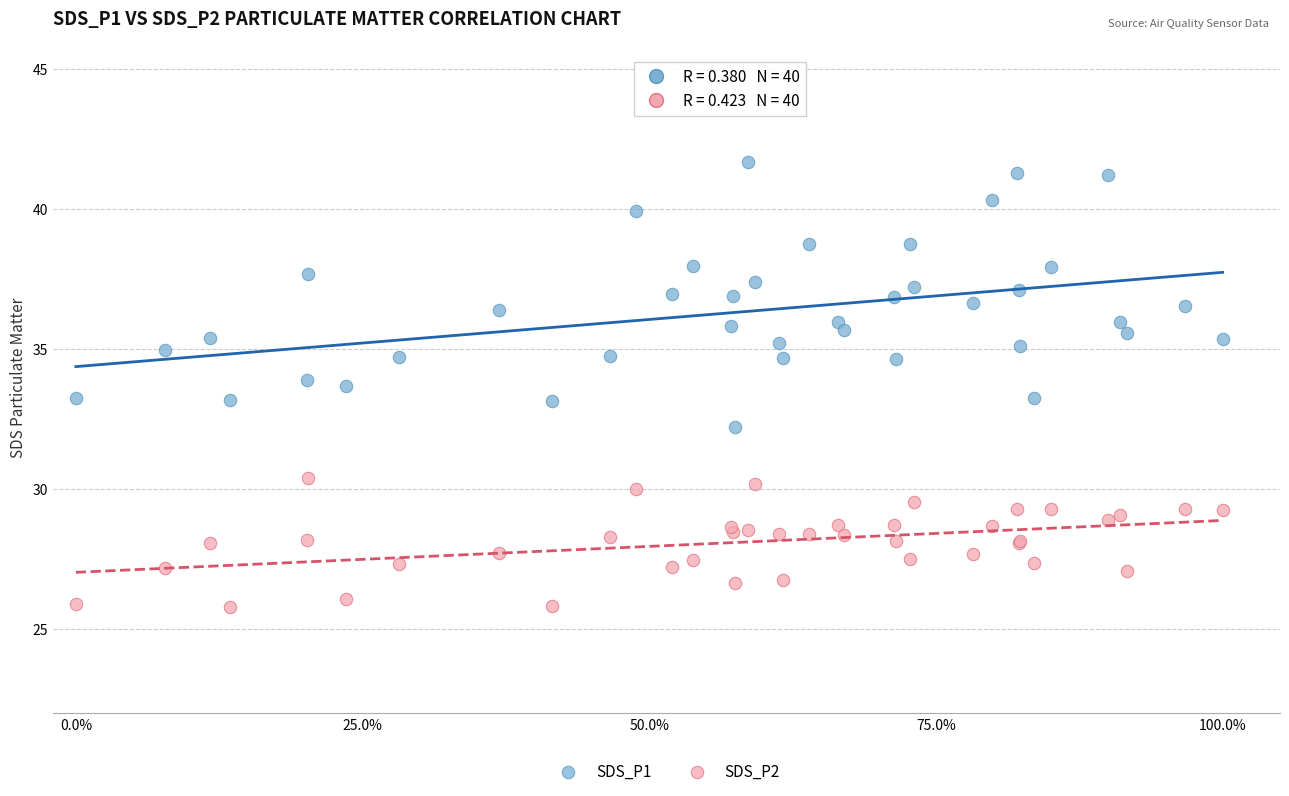

Which series has the largest Y range (max minus min)?

SDS_P1